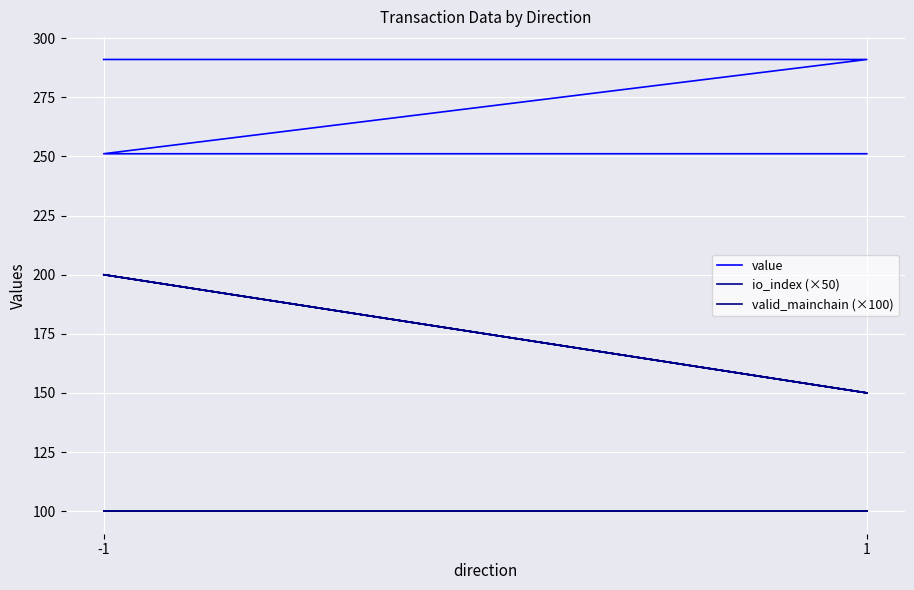

Which series changed the most between -1 and 1?

io_index (×50)